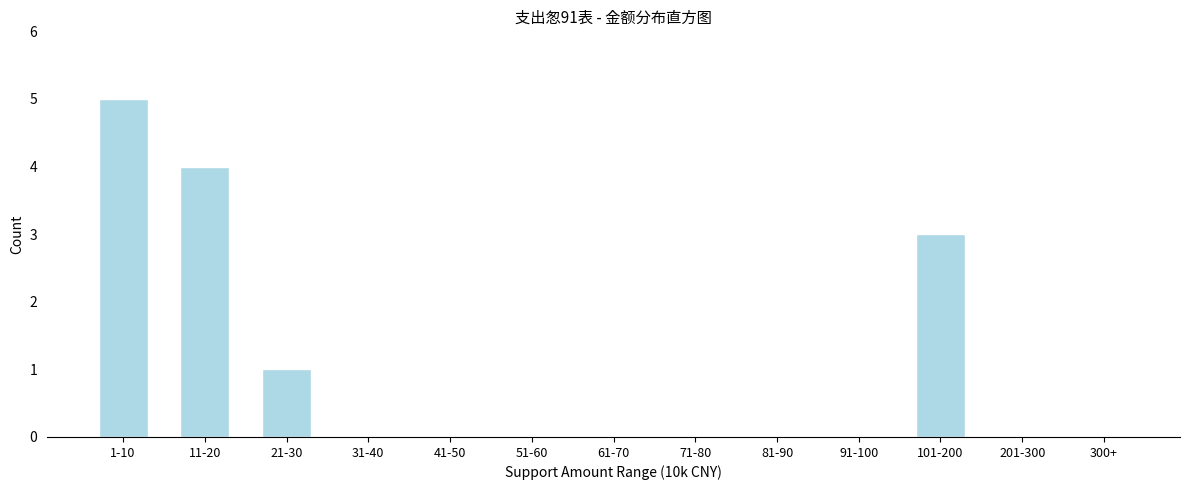

Reading right to left, extract all data points from this chart.

300+=0	201-300=0	101-200=3	91-100=0	81-90=0	71-80=0	61-70=0	51-60=0	41-50=0	31-40=0	21-30=1	11-20=4	1-10=5